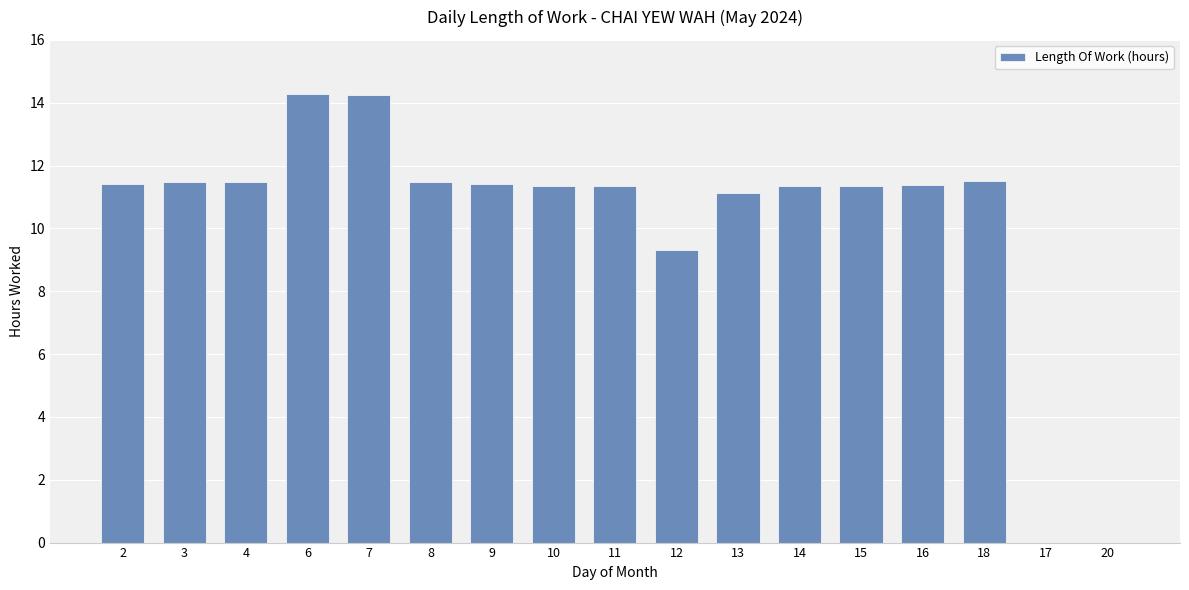

What is the maximum value shown in the chart?

14.3